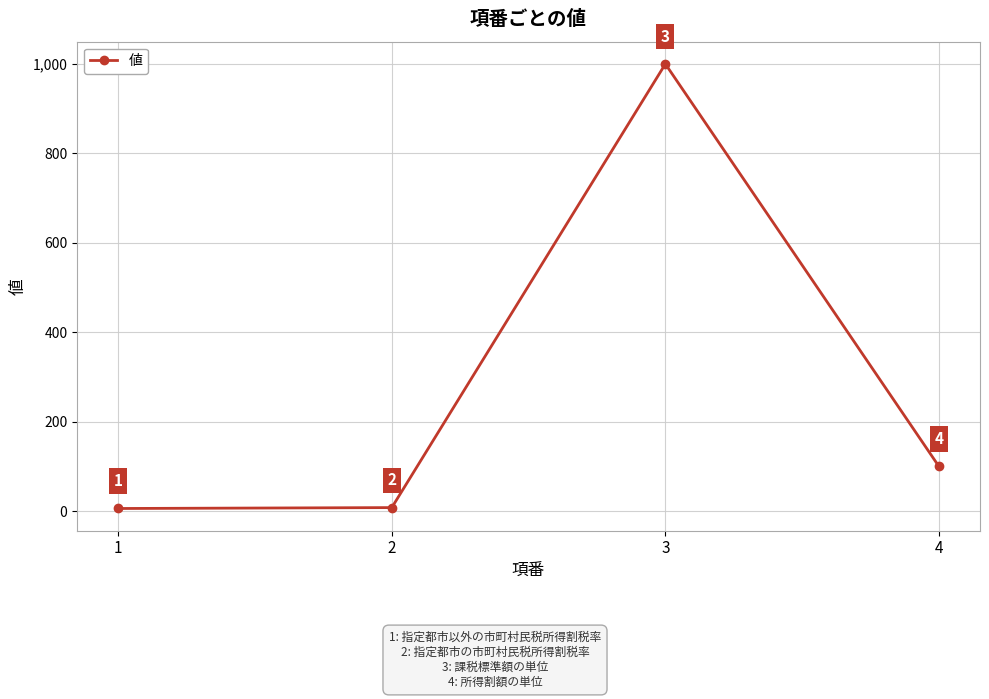

How many lines are shown in the chart?

1